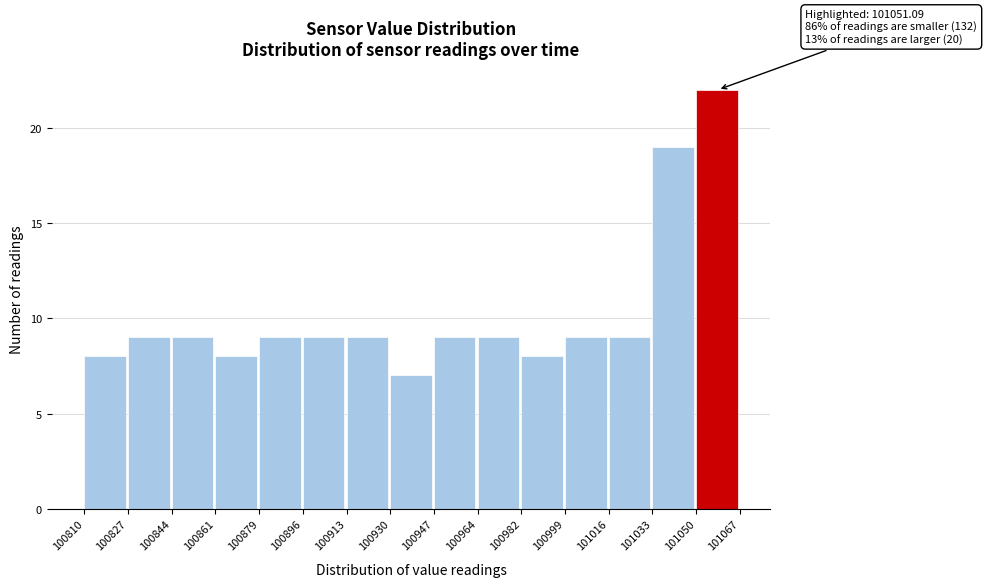

Over which range of the x-axis is the bar tallest?

101050 to 101067